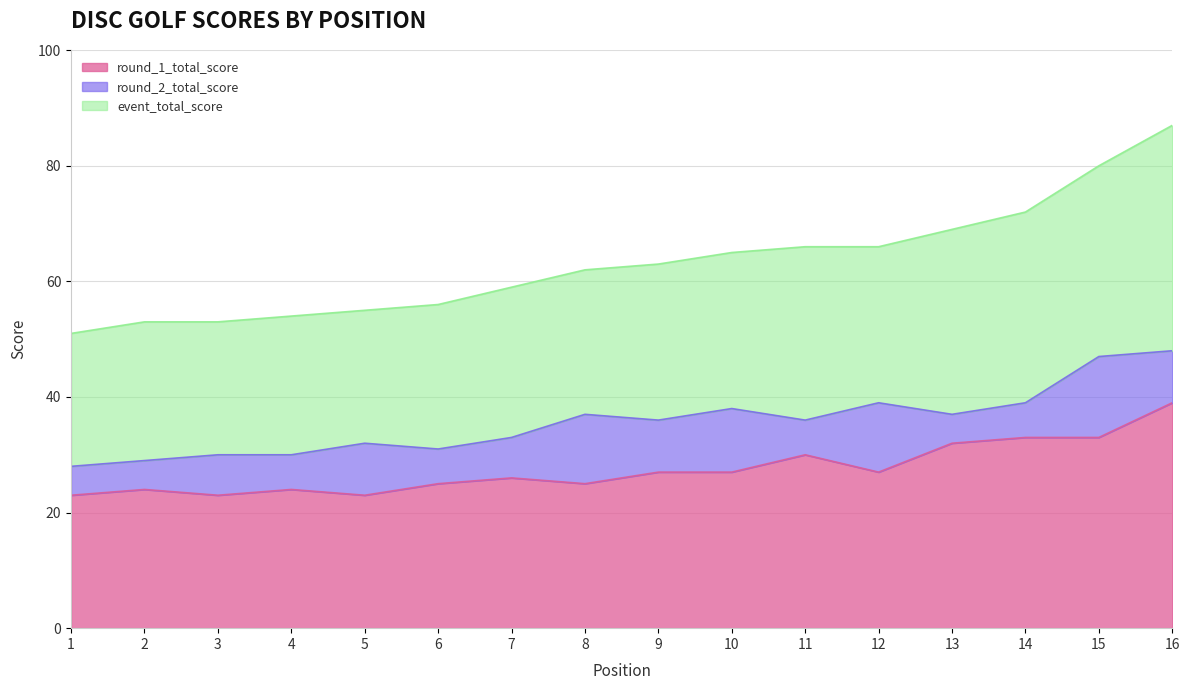

True or false: event_total_score and round_2_total_score cross at least once.

False